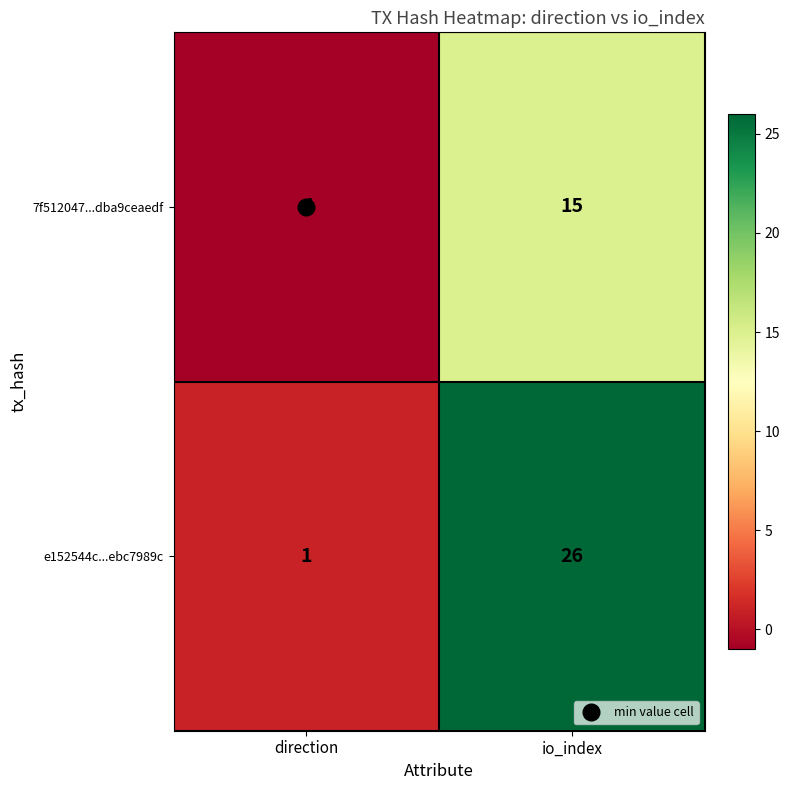

What is the maximum value shown in the chart?

26